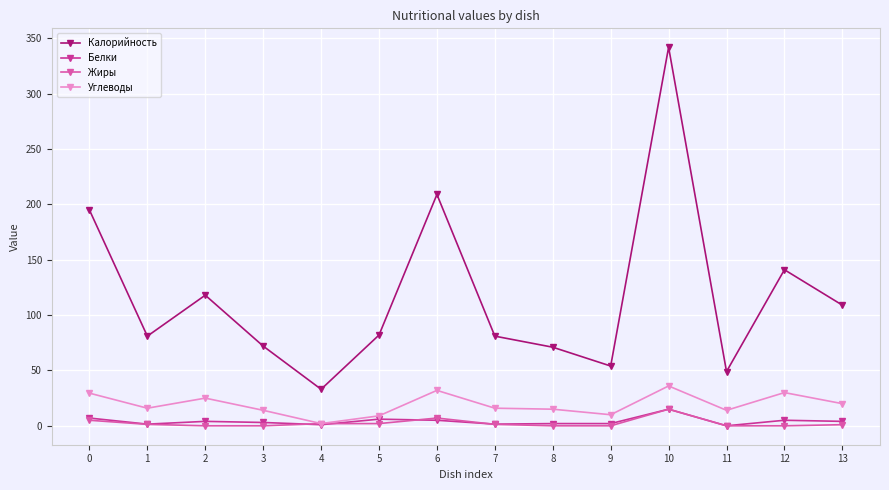

Which series has the widest spread of values?

Калорийность